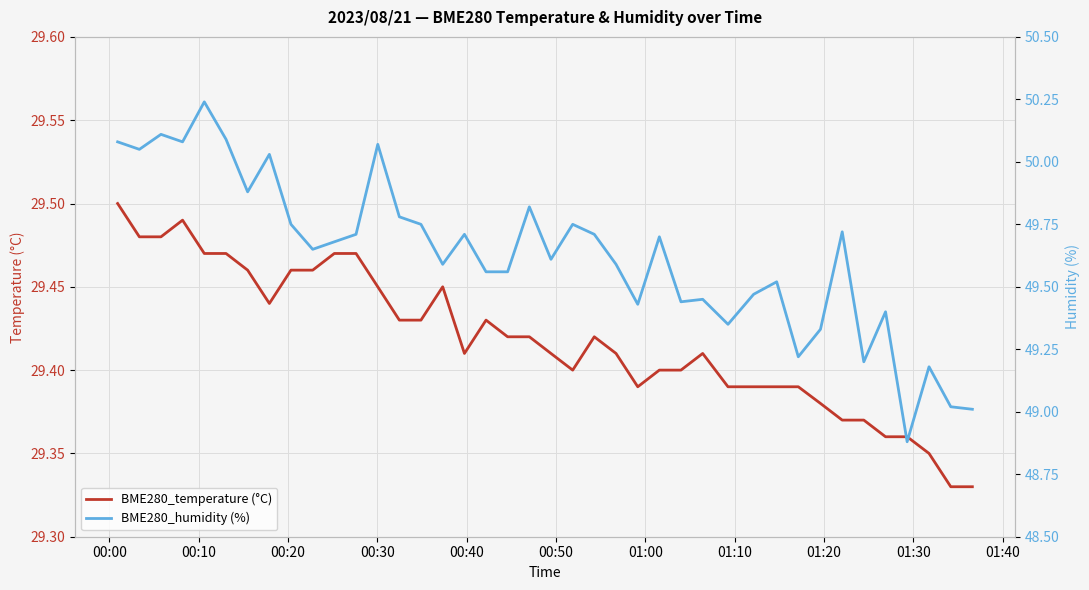

What is the maximum value shown in the chart?

50.2